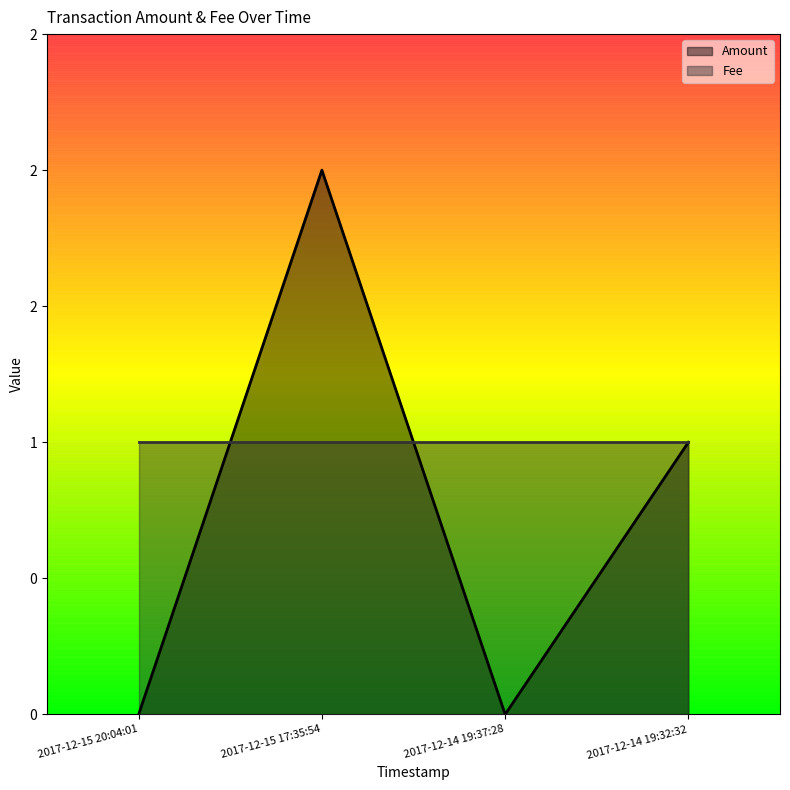

What is the change in value from 2017-12-14 19:37:28 to 2017-12-14 19:32:32?

+1